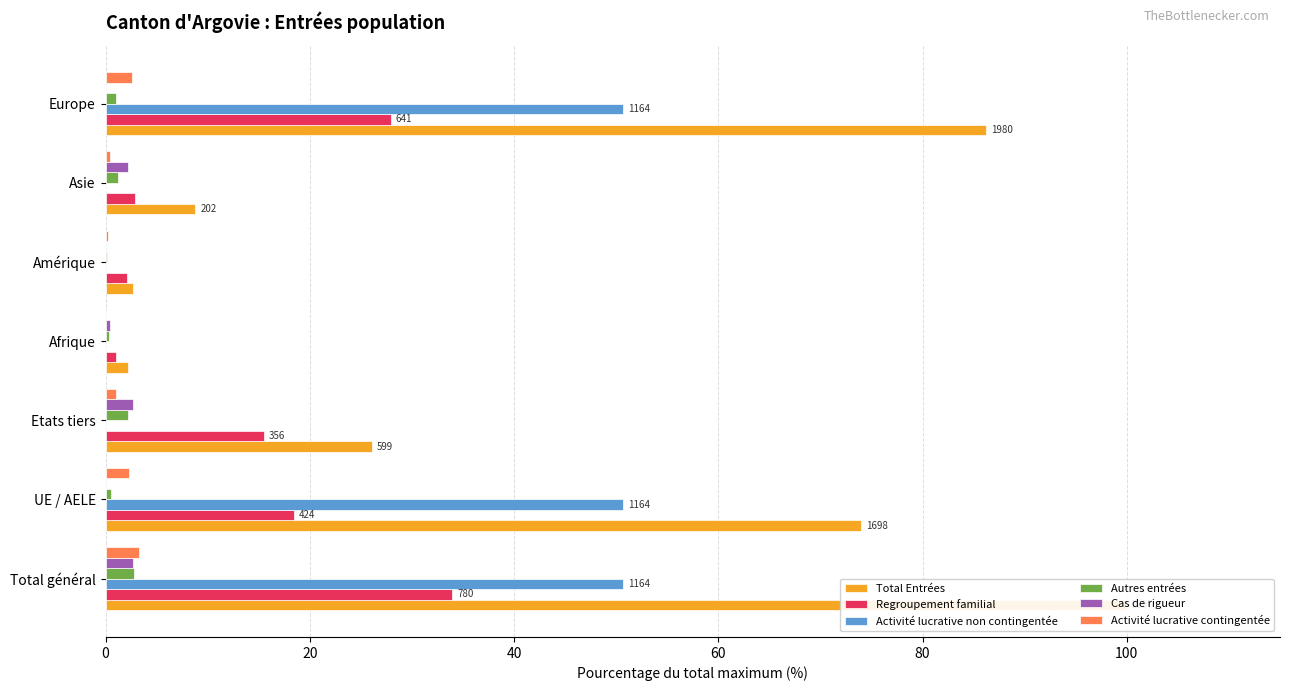

Reading right to left, list all the values displayed in this chart.

Total Entrées: 86.2	8.8	2.7	2.2	26.1	73.9	100.0
Regroupement familial: 27.9	2.9	2.1	1.0	15.5	18.5	34.0
Activité lucrative non contingentée: 50.7	0.0	0.0	0.0	0.0	50.7	50.7
Autres entrées: 1.0	1.2	0.2	0.3	2.2	0.6	2.8
Cas de rigueur: 0.0	2.2	0.0	0.5	2.7	0.0	2.7
Activité lucrative contingentée: 2.6	0.4	0.3	0.0	1.0	2.3	3.3